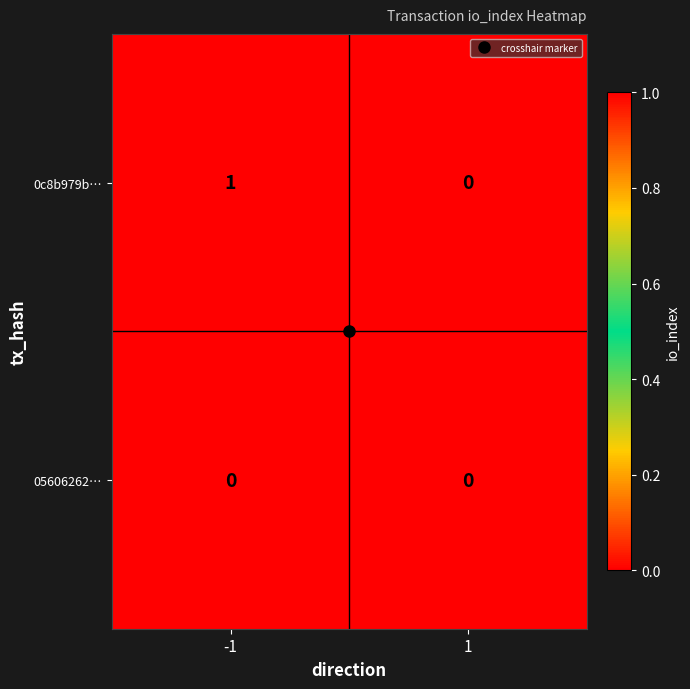

Which series has the widest spread of values?

0c8b979b…